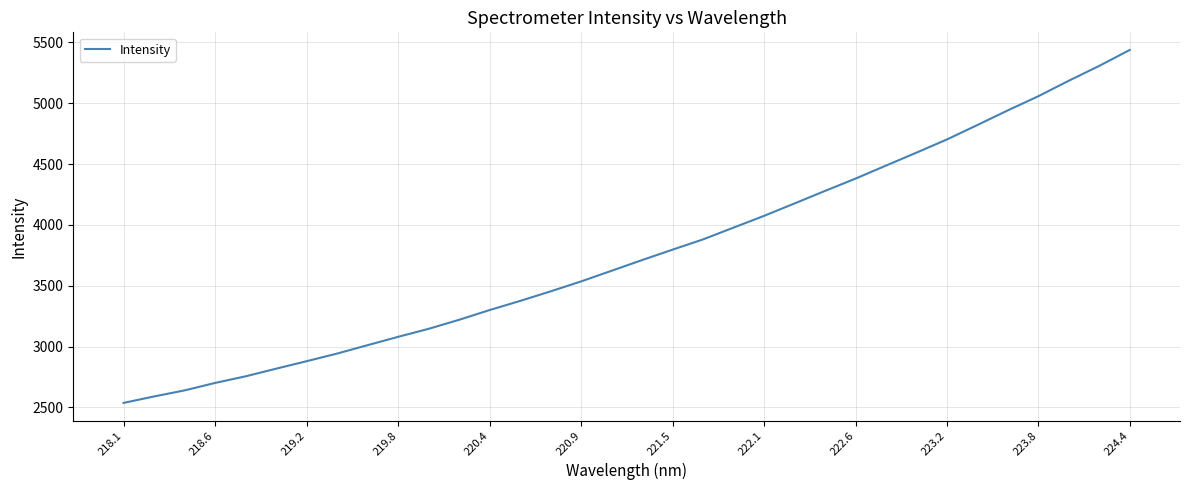

What is the minimum value shown in the chart?

2537.5